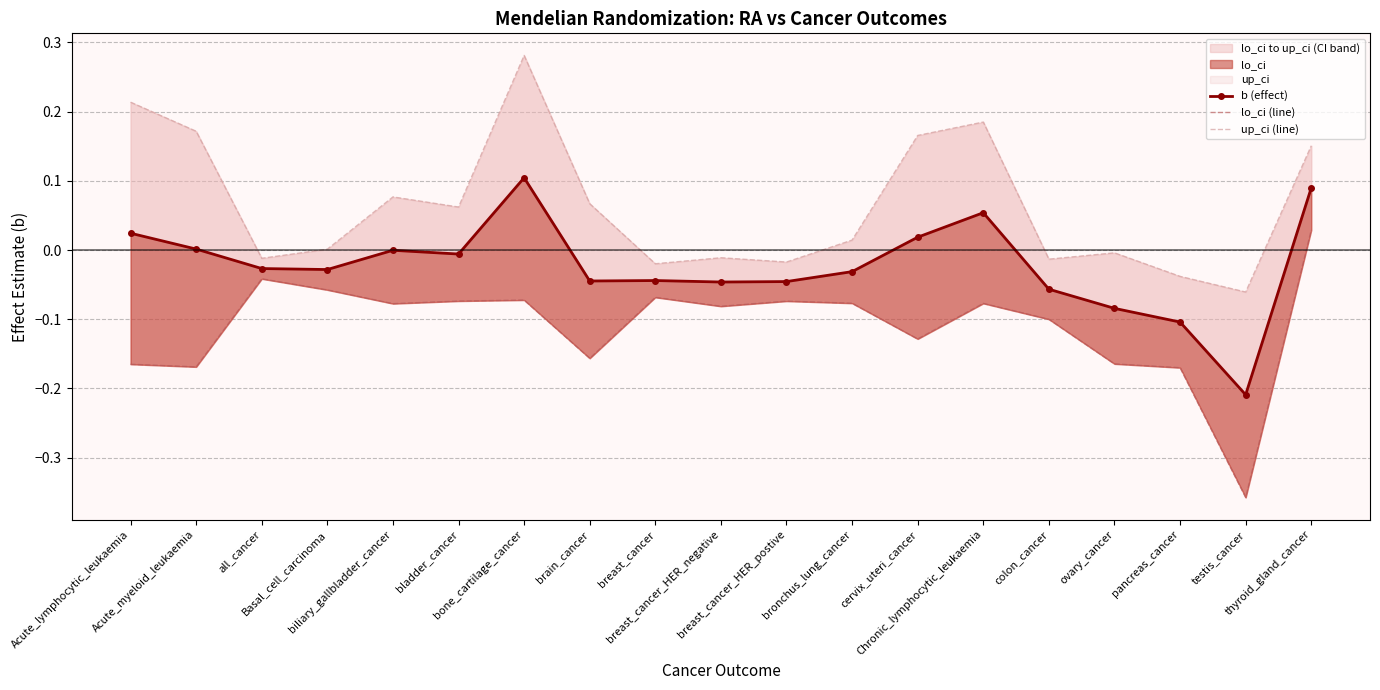

How many values in b (effect) are below zero?

13